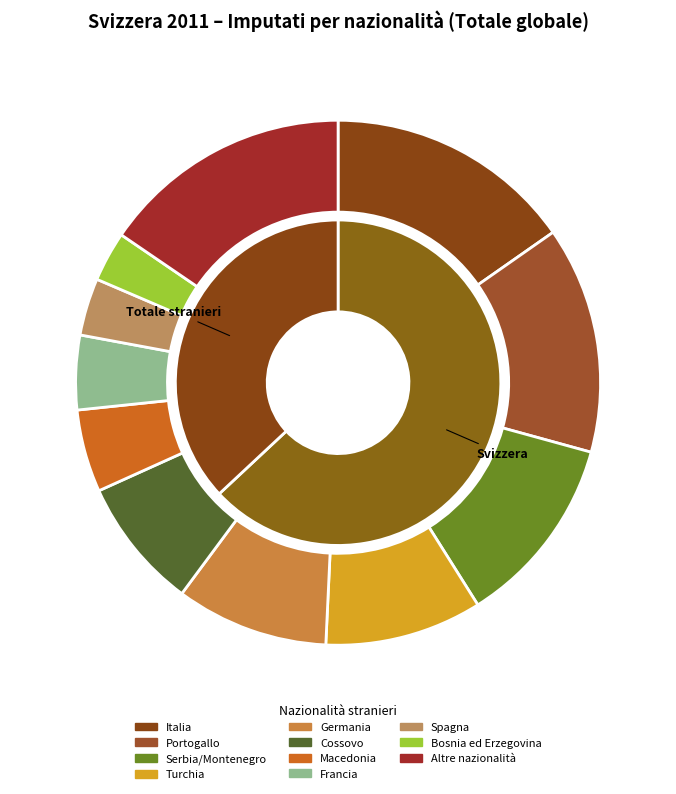

To the nearest percent, what is the difference between the Germania and Spagna slice percentages?

6%